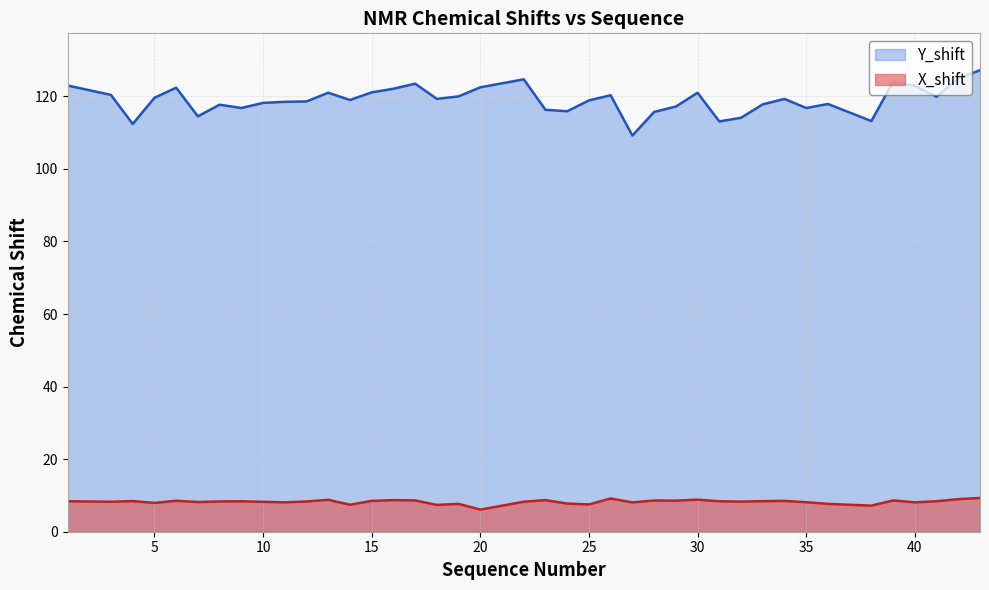

List the series in order of their overall mean, highest first.

Y_shift, X_shift